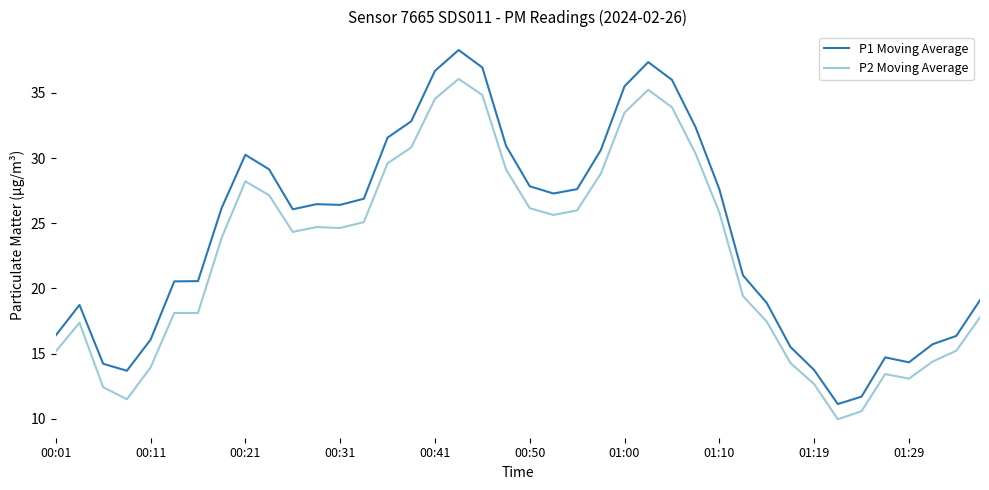

True or false: P2 Moving Average and P1 Moving Average cross at least once.

False